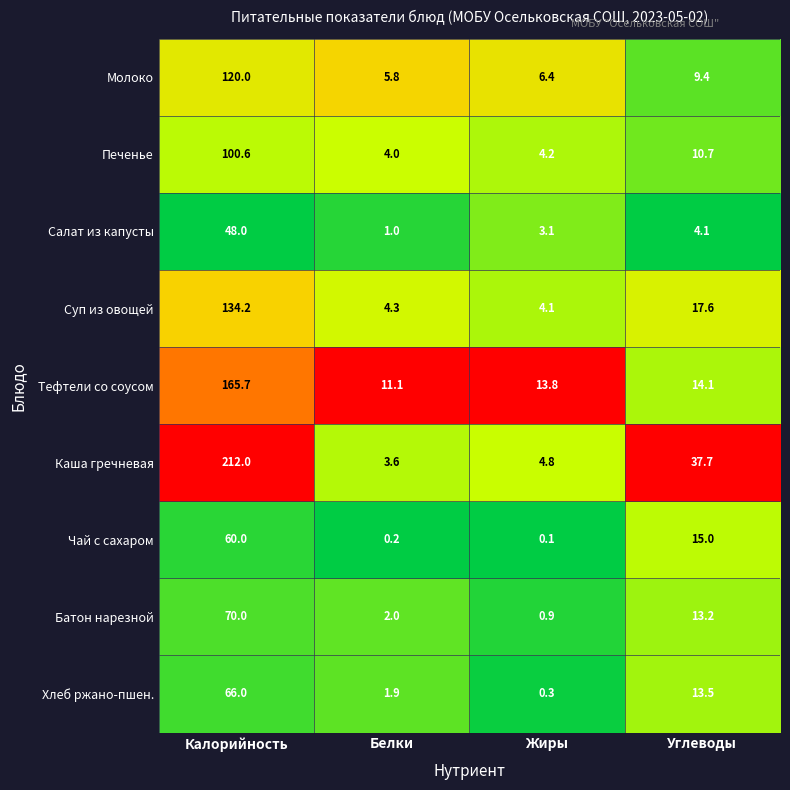

At which label is Суп из овощей closest to 69?

Углеводы